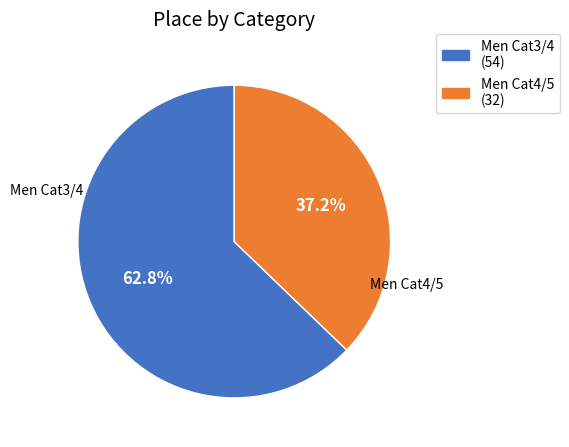

Between Men Cat3/4 and Men Cat4/5, which is larger?

Men Cat3/4